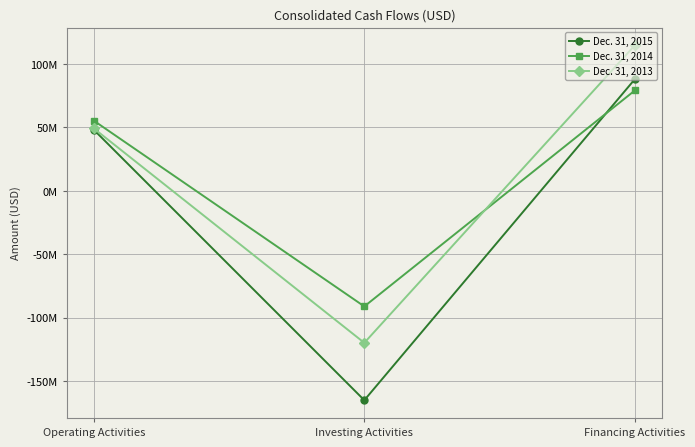

The Dec. 31, 2013 series shows 49127375 at Operating Activities. True or false?

True